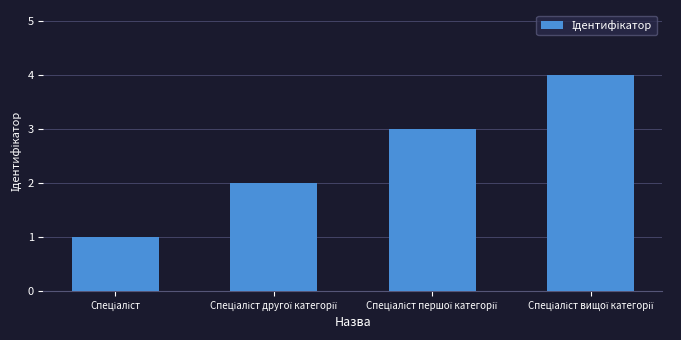

How many bars are there in total?

4